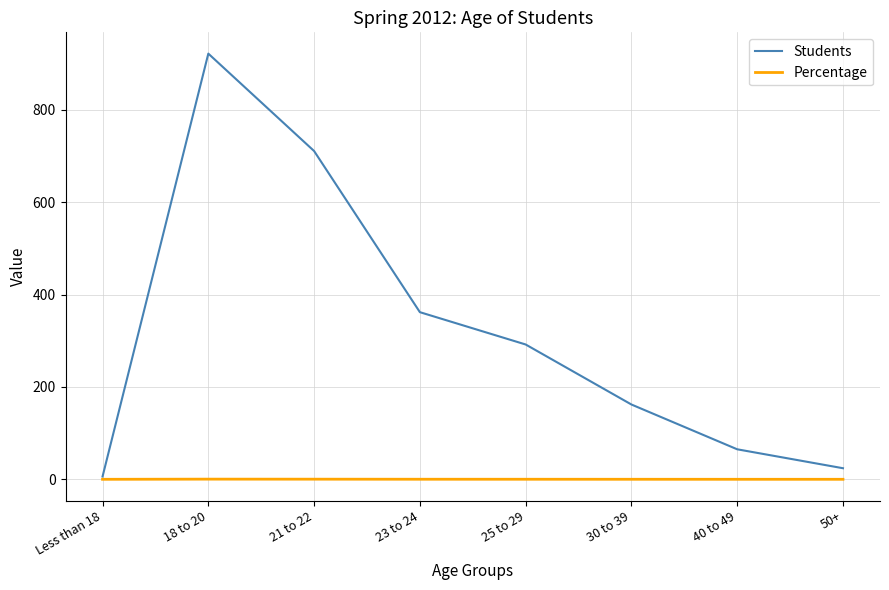

Which series has the largest total across all categories?

Students